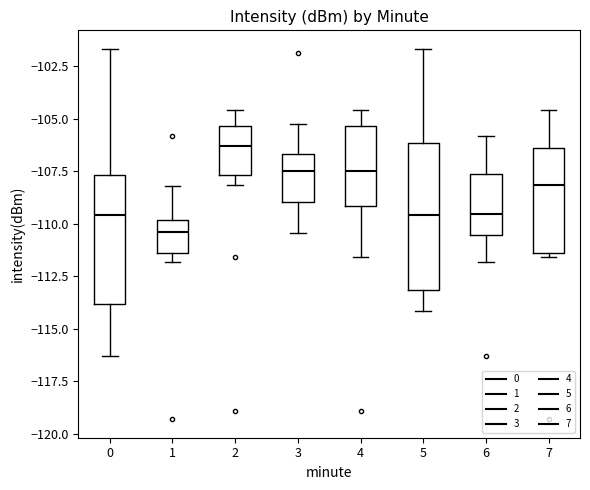

Which box is the tallest, from its lower edge to its upper edge?

5